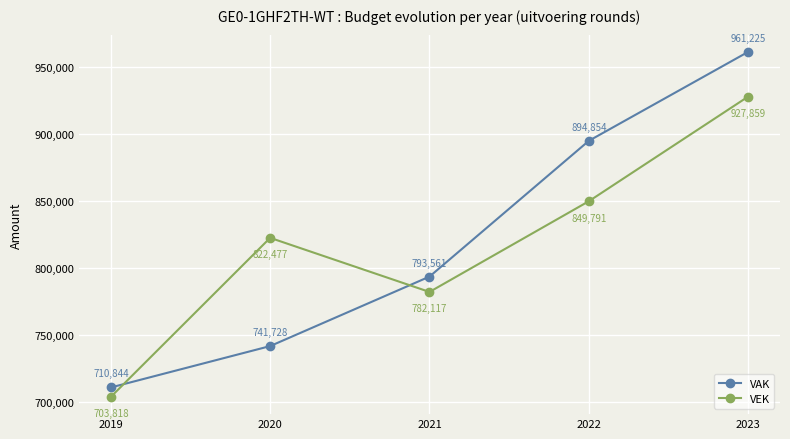

Is it true that VEK equals 223026 at 2023?

False